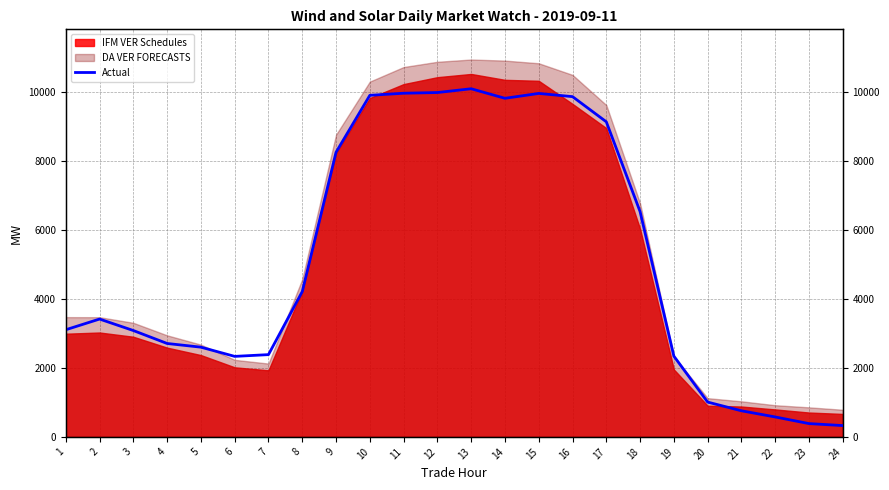

Reading right to left, transcribe all the data shown in this chart.

24=327.0	23=384.7	22=576.8	21=755.4	20=1007.5	19=2339.5	18=6524.2	17=9125.5	16=9854.2	15=9947.0	14=9806.0	13=10082.5	12=9973.1	11=9952.9	10=9892.0	9=8243.2	8=4207.6	7=2382.1	6=2331.4	5=2598.2	4=2704.9	3=3079.8	2=3412.5	1=3102.8